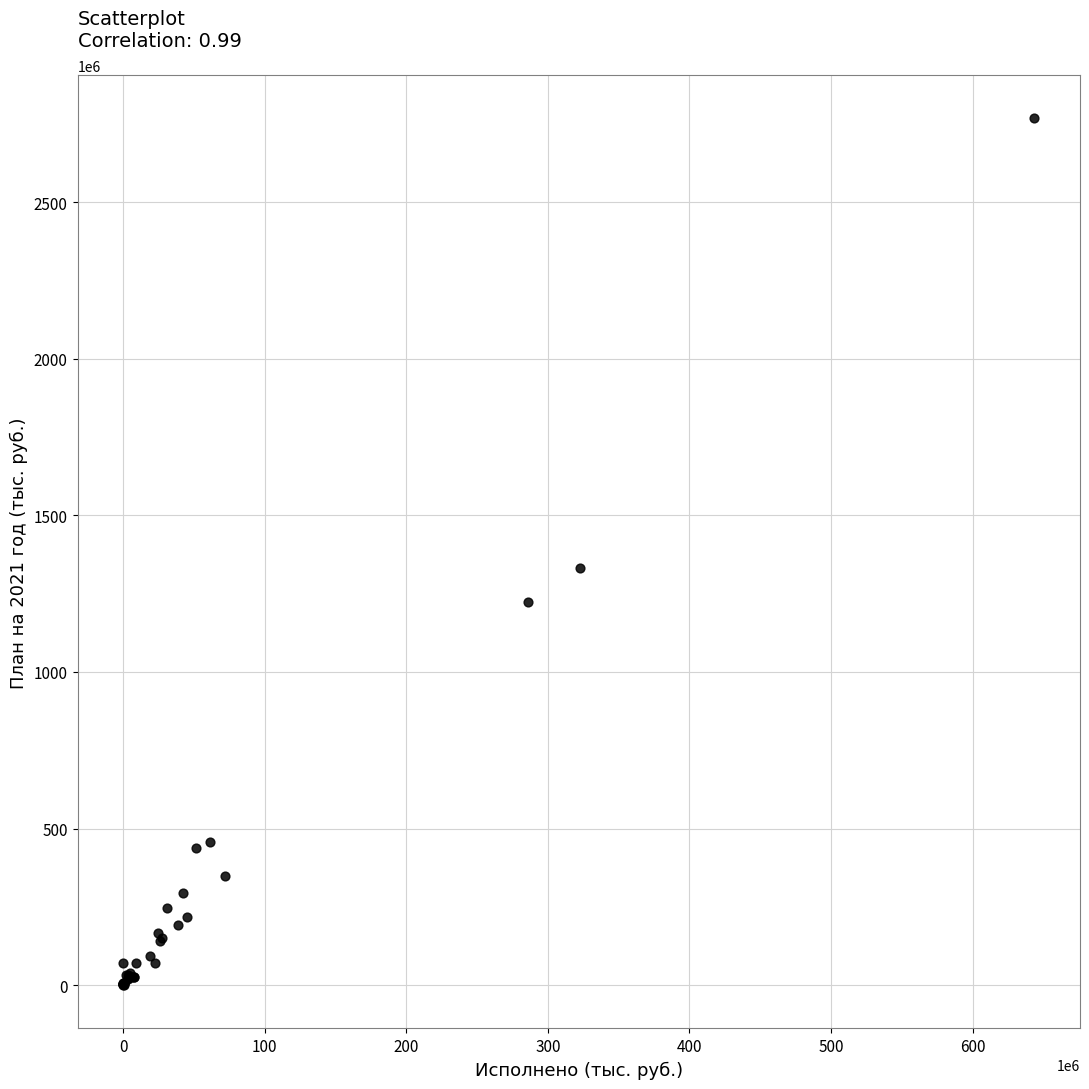

What Y value in the scatter plot is closest to 1383759036?

1331667137.5